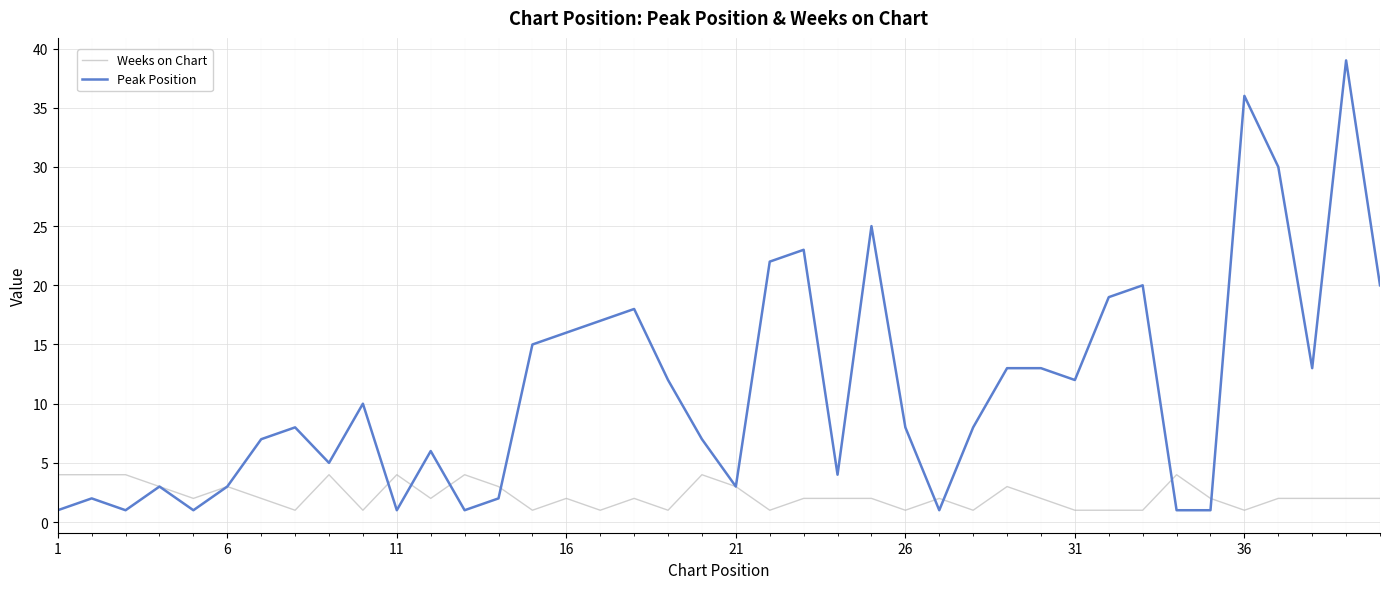

What is the difference between the maximum and second lowest values in the Weeks on Chart series?

3